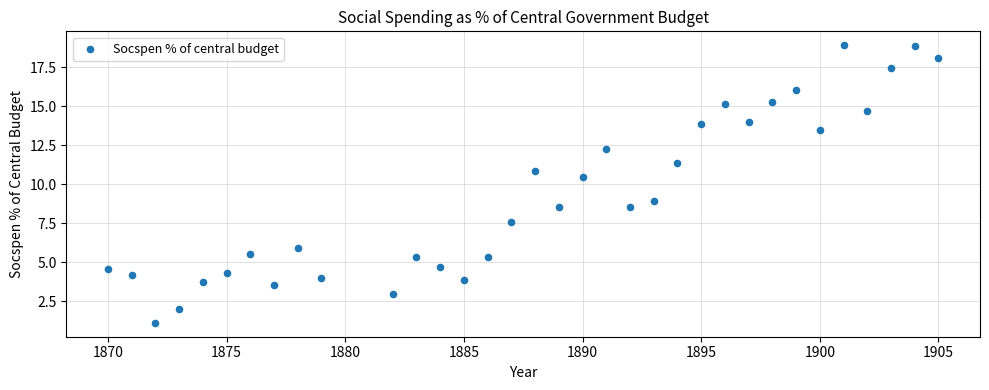

What is the range of X values (max minus min)?

35.0